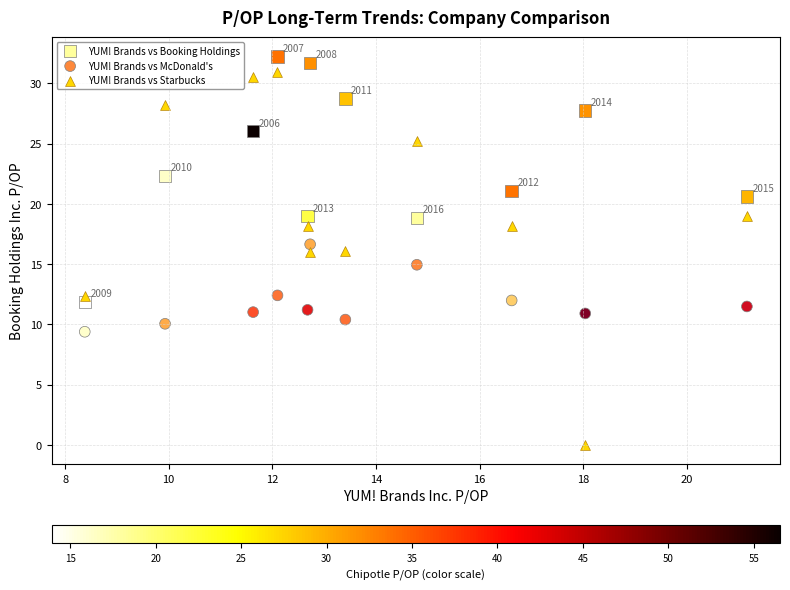

Across all data points, what is the range of X values (max minus min)?

12.8